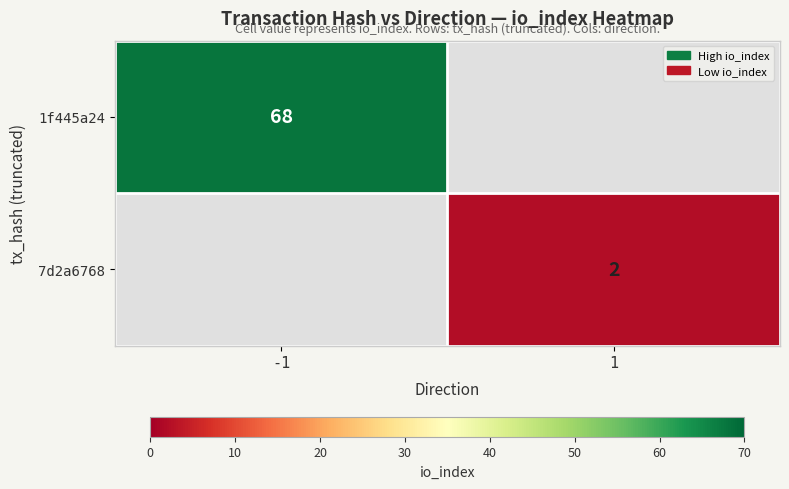

The value of 1f445a24 at -1 is 22. True or false?

False